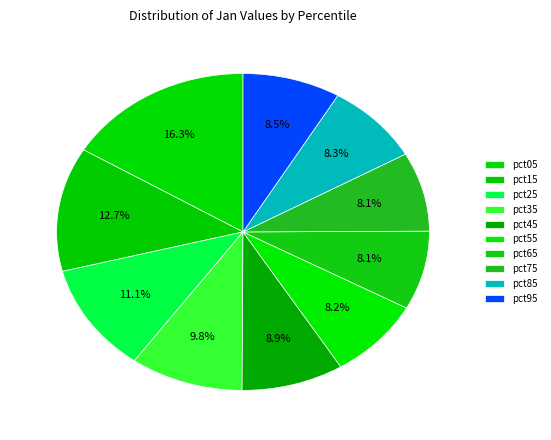

Count the number of slices in the pie.

10